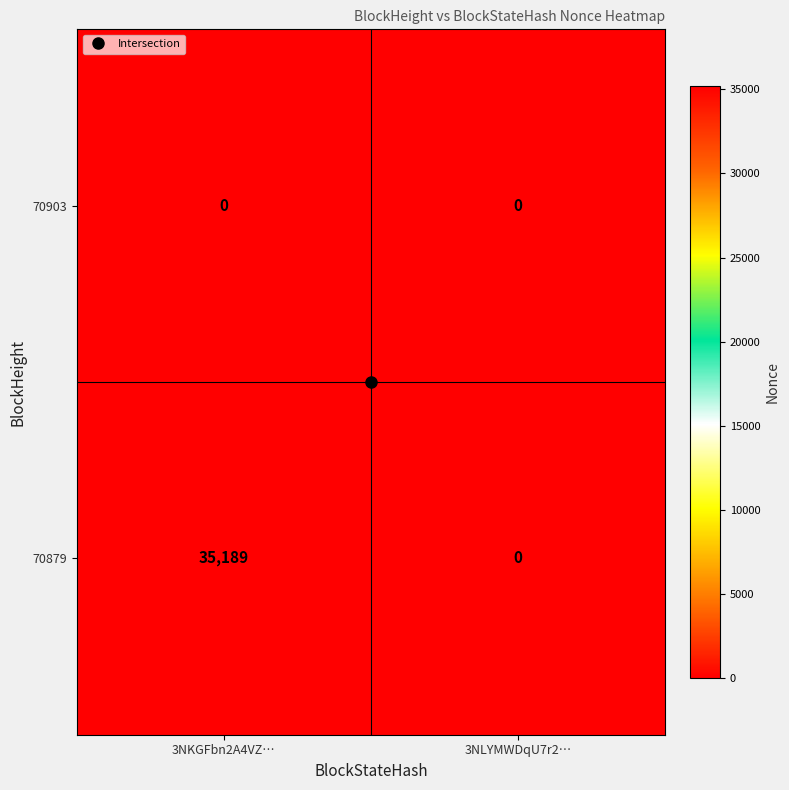

Which series has the largest range (max minus min)?

70879